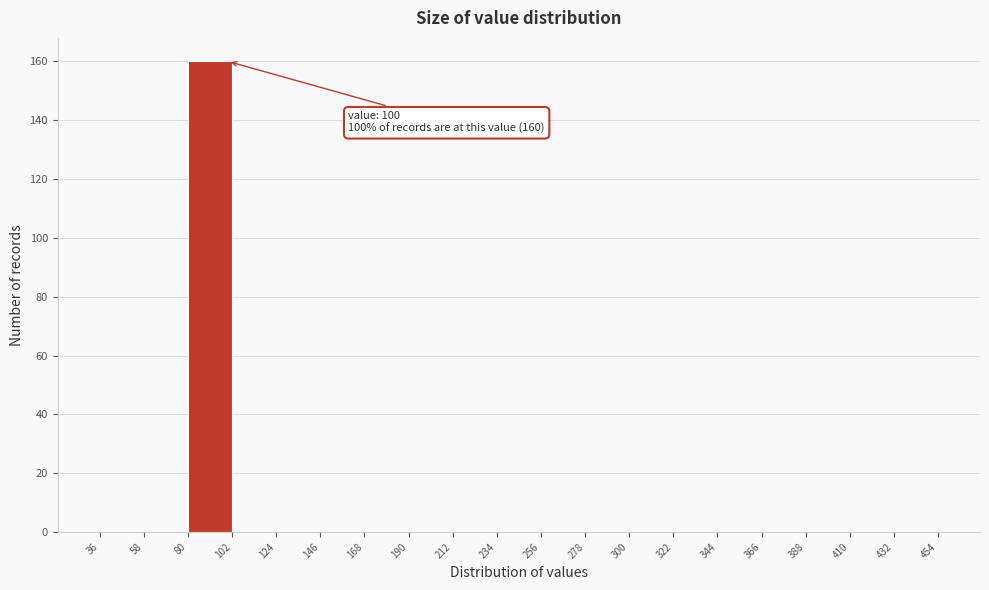

Which range on the x-axis has the tallest bar?

80 to 102